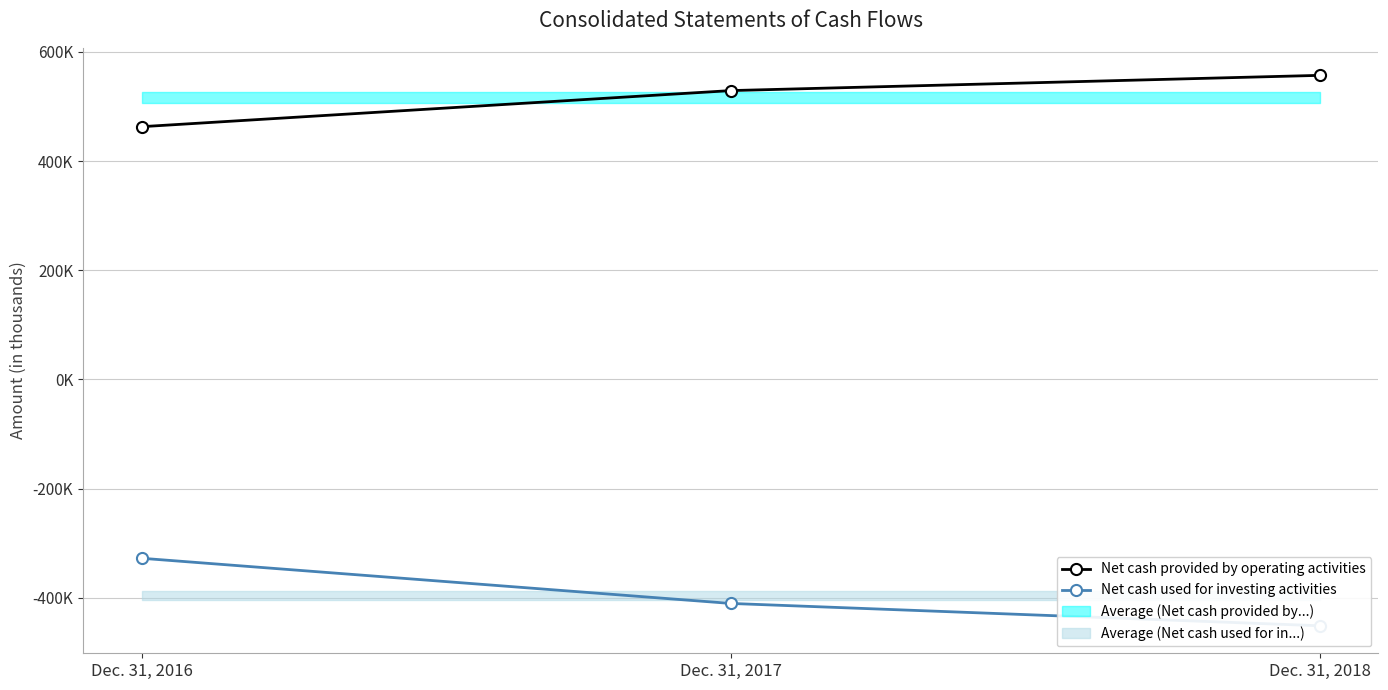

At which label does Net cash used for investing activities reach its peak?

Dec. 31, 2016